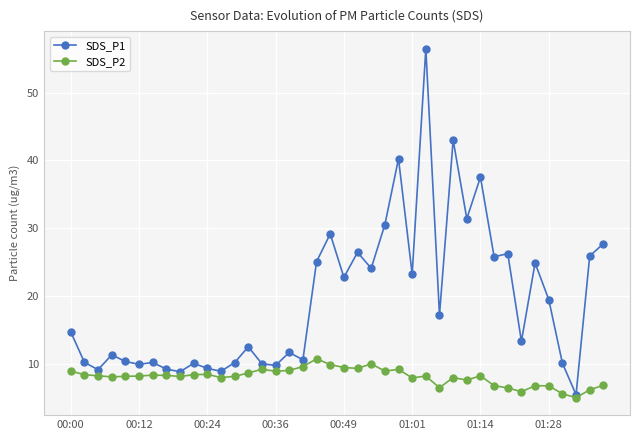

What is the minimum value for SDS_P1?

5.4